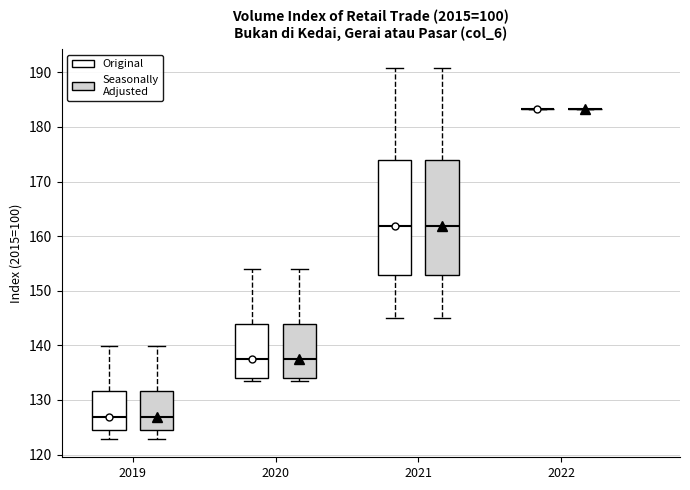

Reading left to right, read every box against the y-axis: the position of its median line, the range the box covers, and the ends of its whiskers. The values are not printed on the chart, so give them approximately, as read against the axis.

2019 (Original): median 127, box 125 to 132, whiskers 123 to 140
2019 (Seasonally Adjusted): median 127, box 125 to 132, whiskers 123 to 140
2020 (Original): median 137, box 134 to 144, whiskers 133 to 154
2020 (Seasonally Adjusted): median 137, box 134 to 144, whiskers 133 to 154
2021 (Original): median 162, box 153 to 174, whiskers 145 to 191
2021 (Seasonally Adjusted): median 162, box 153 to 174, whiskers 145 to 191
2022 (Original): box collapsed to a line at 183, whiskers 183 to 183
2022 (Seasonally Adjusted): box collapsed to a line at 183, whiskers 183 to 183